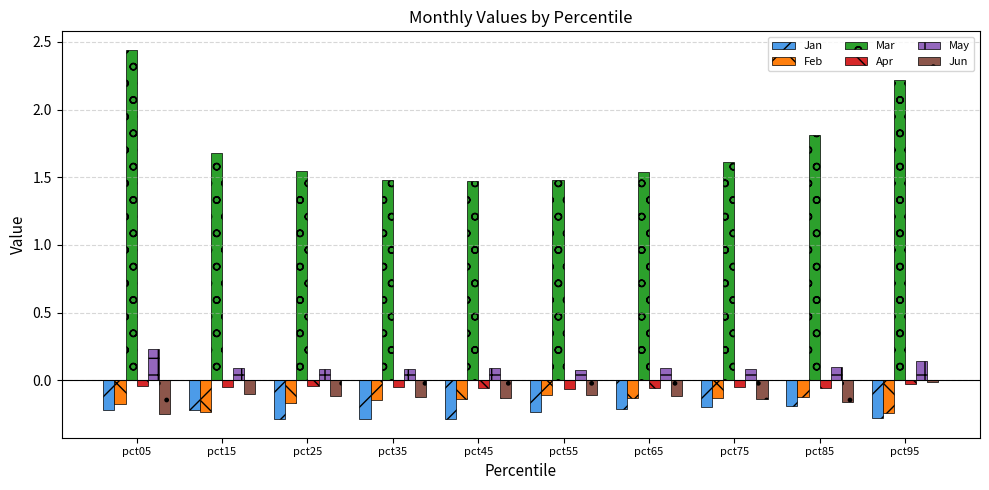

Is the value of Jan at pct45 greater than the value of Mar at pct35?

No